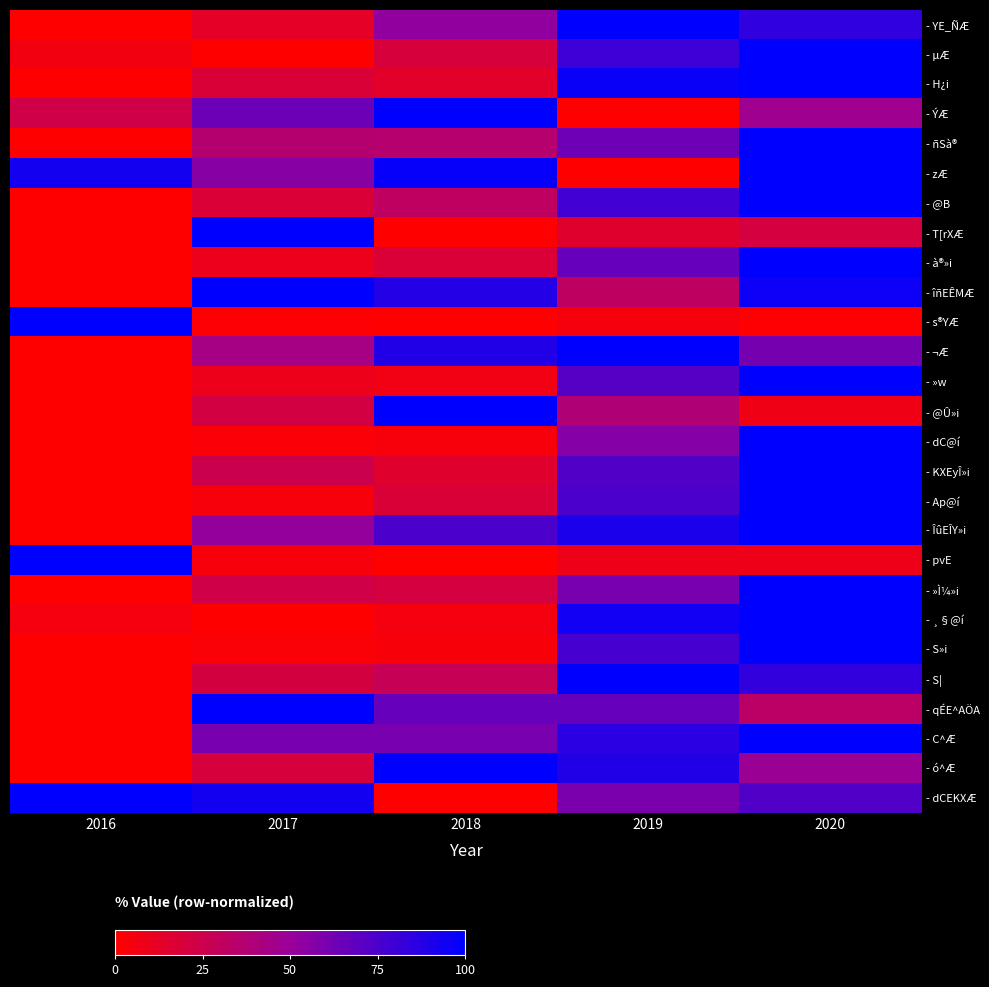

Reading right to left, list all the values displayed in this chart.

- YE_ÑÆ: 2020=84.2	2019=100.0	2018=52.6	2017=13.2	2016=0.0
- µÆ: 2020=100.0	2019=80.0	2018=20.0	2017=0.0	2016=5.7
- H¿i: 2020=100.0	2019=96.9	2018=14.1	2017=18.7	2016=0.0
- ÝÆ: 2020=47.1	2019=0.0	2018=100.0	2017=64.7	2016=23.5
- ñSà®: 2020=100.0	2019=64.2	2018=35.8	2017=36.5	2016=0.0
- zÆ: 2020=100.0	2019=0.0	2018=97.7	2017=55.8	2016=93.0
- @B: 2020=100.0	2019=78.5	2018=31.4	2017=18.2	2016=0.0
- T[rXÆ: 2020=20.8	2019=15.1	2018=0.0	2017=100.0	2016=0.0
- à®»i: 2020=100.0	2019=66.7	2018=18.2	2017=9.1	2016=0.0
- îñEÊMÆ: 2020=96.0	2019=32.0	2018=88.0	2017=100.0	2016=0.0
- s®YÆ: 2020=0.7	2019=4.6	2018=0.0	2017=1.2	2016=100.0
- ¬Æ: 2020=61.4	2019=100.0	2018=88.6	2017=43.2	2016=0.0
- »w: 2020=100.0	2019=71.7	2018=6.5	2017=8.7	2016=0.0
- @Û»i: 2020=7.4	2019=38.9	2018=100.0	2017=22.2	2016=0.0
- dC@í: 2020=100.0	2019=56.4	2018=3.9	2017=2.2	2016=0.0
- KXEyÎ»i: 2020=100.0	2019=73.3	2018=15.1	2017=25.6	2016=0.0
- Ap@í: 2020=100.0	2019=74.7	2018=18.7	2017=4.0	2016=0.0
- ÎûEÎY»i: 2020=100.0	2019=90.9	2018=75.3	2017=51.9	2016=0.0
- pvE: 2020=8.3	2019=8.3	2018=0.0	2017=4.2	2016=100.0
- »Ì¼»i: 2020=100.0	2019=60.5	2018=21.1	2017=23.7	2016=0.0
- ¸§@í: 2020=100.0	2019=93.8	2018=5.1	2017=0.0	2016=4.8
- S»i: 2020=100.0	2019=76.7	2018=3.6	2017=2.7	2016=0.0
- S|: 2020=83.3	2019=100.0	2018=27.8	2017=21.1	2016=0.0
- qÉE^AÖA: 2020=33.3	2019=66.7	2018=66.7	2017=100.0	2016=0.0
- C^Æ: 2020=100.0	2019=85.7	2018=60.7	2017=60.7	2016=0.0
- ó^Æ: 2020=48.6	2019=88.6	2018=100.0	2017=20.0	2016=0.0
- dCEKXÆ: 2020=73.3	2019=60.0	2018=0.0	2017=93.3	2016=100.0